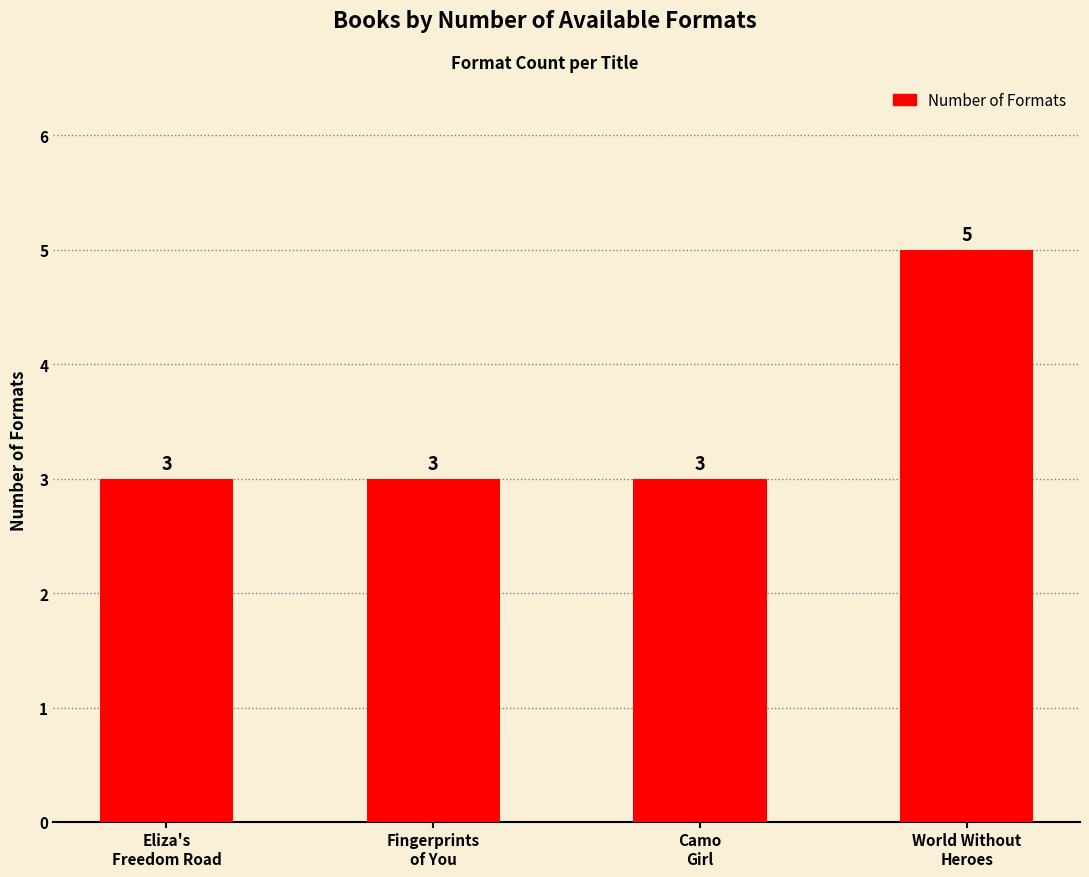

Are the bars grouped side by side (vs. stacked)?

No